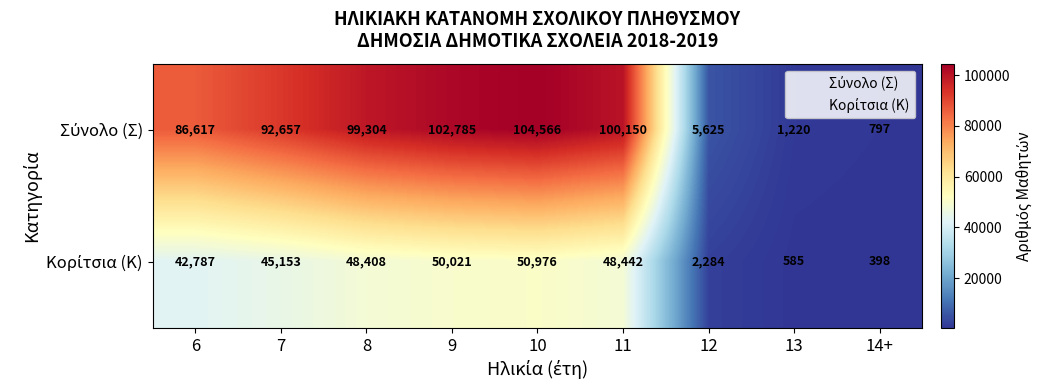

At which category does the chart reach its peak across all series?

10